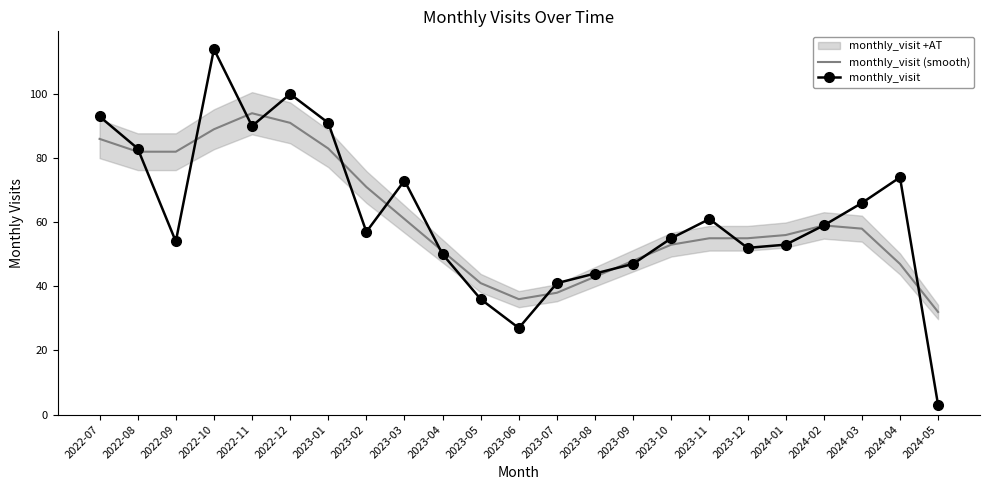

Rank the series at 2023-05 from lowest to highest value.

monthly_visit, monthly_visit (smooth)